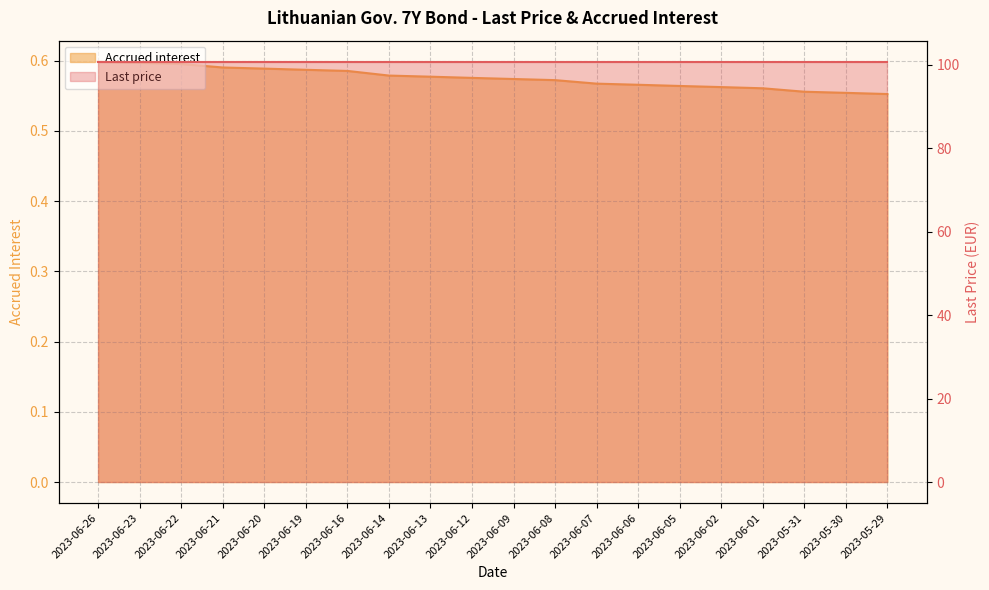

Which label corresponds to the largest value in the chart?

2023-06-26